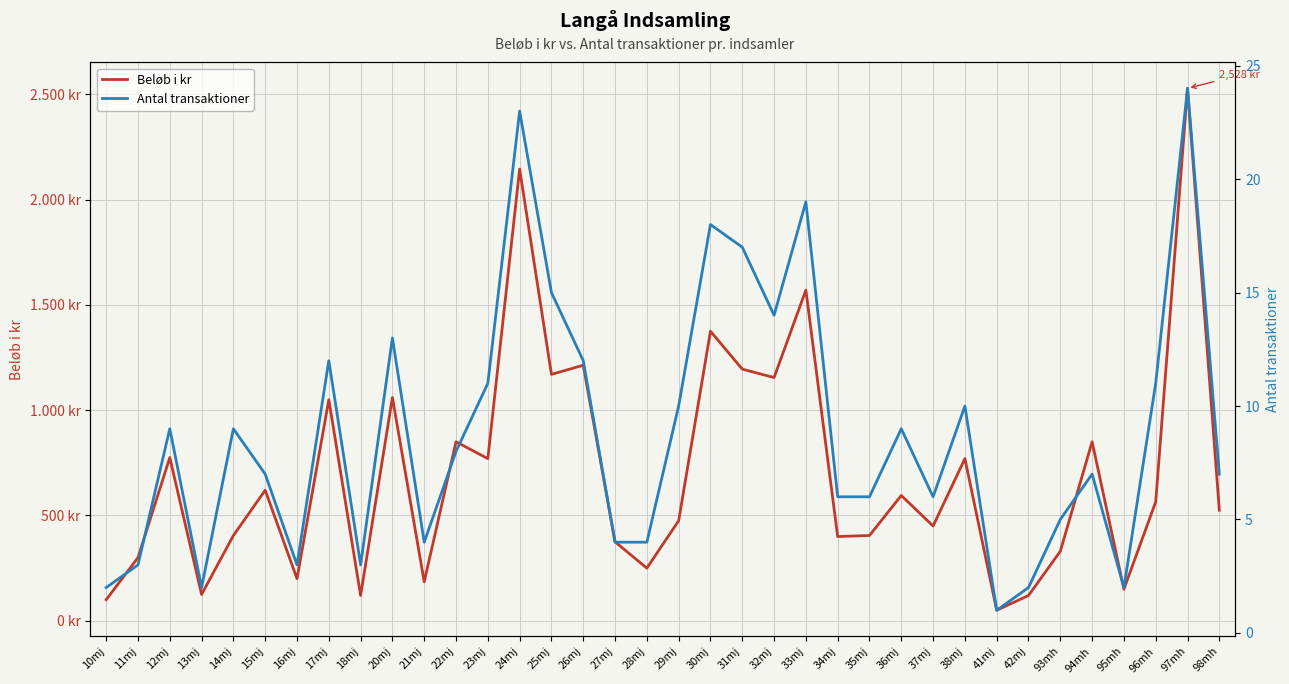

Which series has the largest range (max minus min)?

Beløb i kr